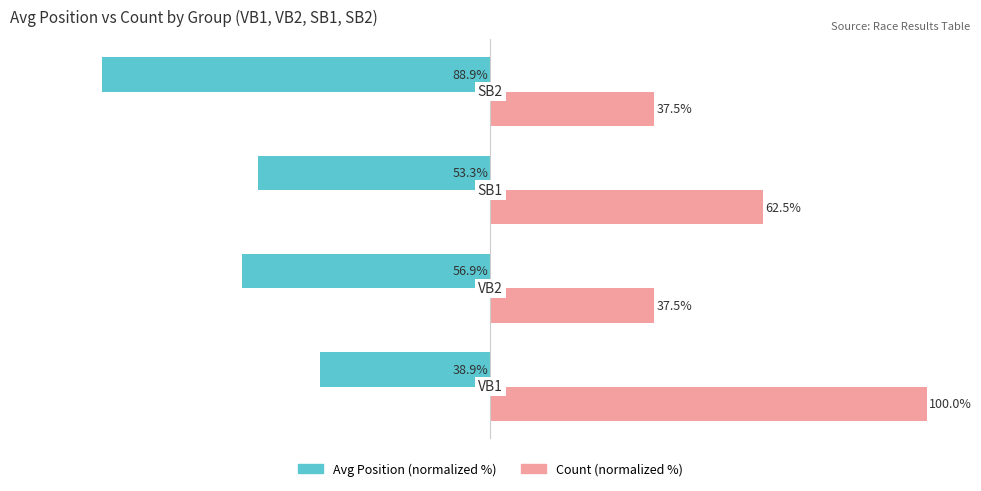

Which series has the largest total across all categories?

Count (normalized %)